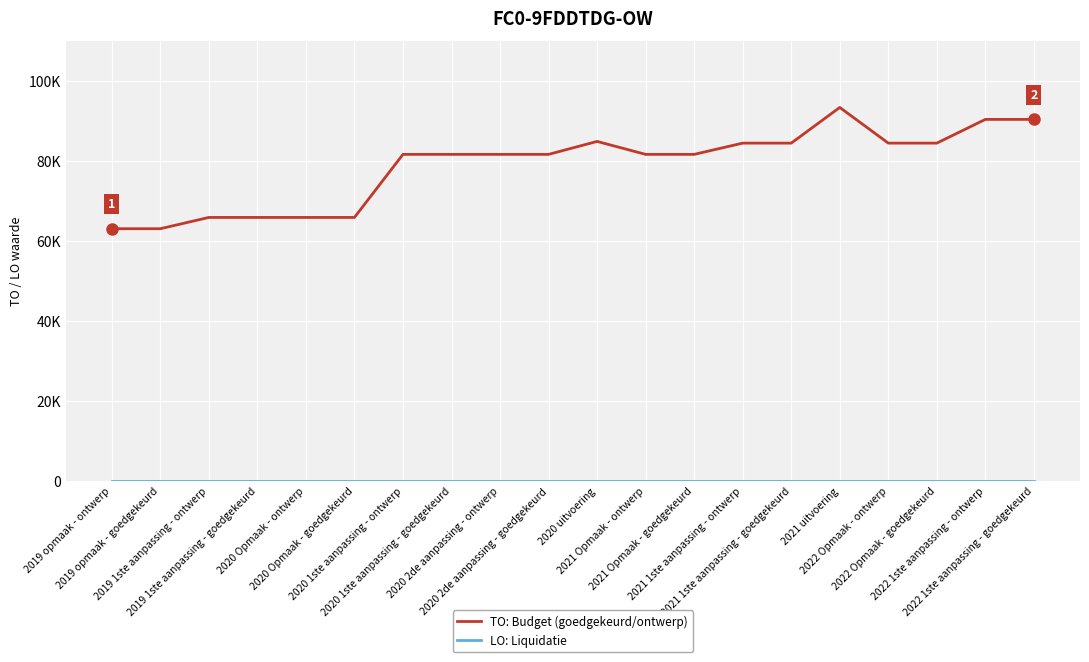

Reading left to right, transcribe all the data shown in this chart.

TO: Budget (goedgekeurd/ontwerp): 2019 opmaak - ontwerp=63164	2019 opmaak - goedgekeurd=63164	2019 1ste aanpassing - ontwerp=65983	2019 1ste aanpassing - goedgekeurd=65983	2020 Opmaak - ontwerp=65983	2020 Opmaak - goedgekeurd=65983	2020 1ste aanpassing - ontwerp=81754	2020 1ste aanpassing - goedgekeurd=81754	2020 2de aanpassing - ontwerp=81754	2020 2de aanpassing - goedgekeurd=81754	2020 uitvoering=84993	2021 Opmaak - ontwerp=81754	2021 Opmaak - goedgekeurd=81754	2021 1ste aanpassing - ontwerp=84566	2021 1ste aanpassing - goedgekeurd=84566	2021 uitvoering=93489	2022 Opmaak - ontwerp=84566	2022 Opmaak - goedgekeurd=84566	2022 1ste aanpassing - ontwerp=90502	2022 1ste aanpassing - goedgekeurd=90502
LO: Liquidatie: 2019 opmaak - ontwerp=0	2019 opmaak - goedgekeurd=0	2019 1ste aanpassing - ontwerp=0	2019 1ste aanpassing - goedgekeurd=0	2020 Opmaak - ontwerp=0	2020 Opmaak - goedgekeurd=0	2020 1ste aanpassing - ontwerp=0	2020 1ste aanpassing - goedgekeurd=0	2020 2de aanpassing - ontwerp=0	2020 2de aanpassing - goedgekeurd=0	2020 uitvoering=0	2021 Opmaak - ontwerp=0	2021 Opmaak - goedgekeurd=0	2021 1ste aanpassing - ontwerp=0	2021 1ste aanpassing - goedgekeurd=0	2021 uitvoering=0	2022 Opmaak - ontwerp=0	2022 Opmaak - goedgekeurd=0	2022 1ste aanpassing - ontwerp=0	2022 1ste aanpassing - goedgekeurd=0